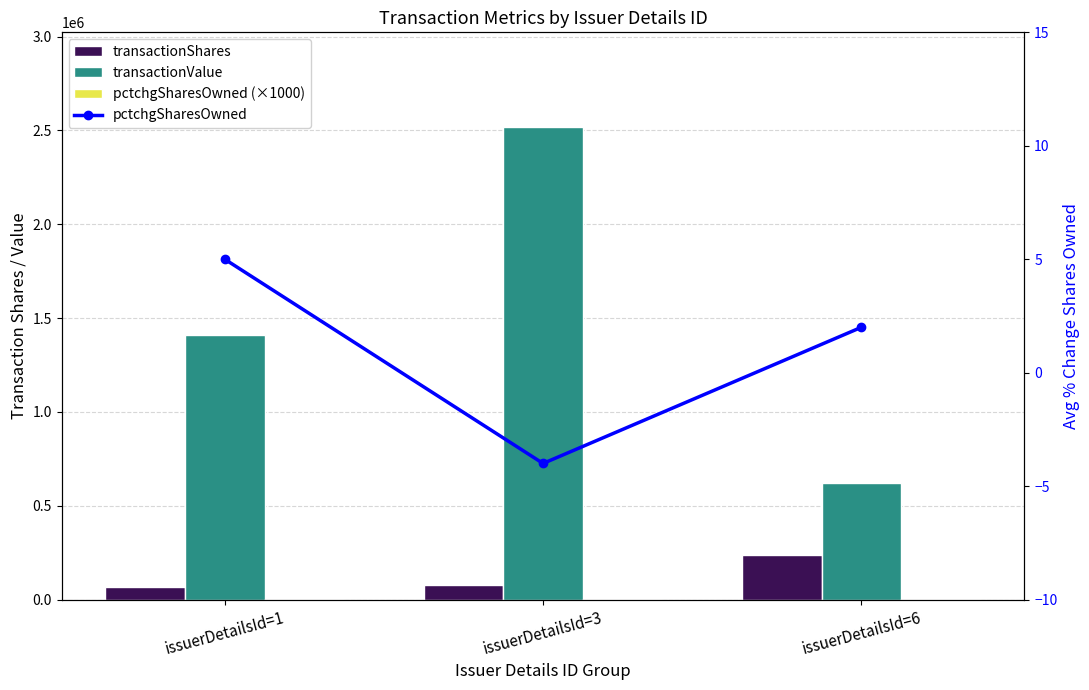

List the labels in order of pctchgSharesOwned (×1000) value, largest first.

issuerDetailsId=1, issuerDetailsId=3, issuerDetailsId=6